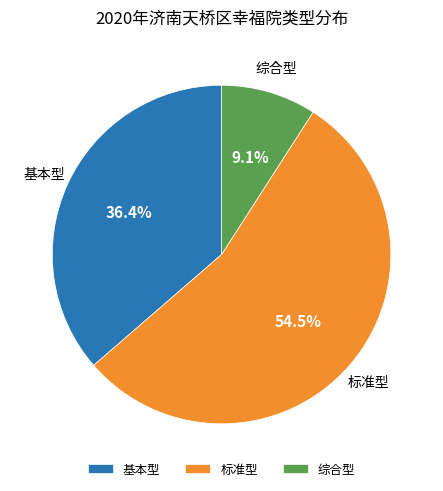

To the nearest percent, what is the difference between the largest and smallest slice percentages?

45%